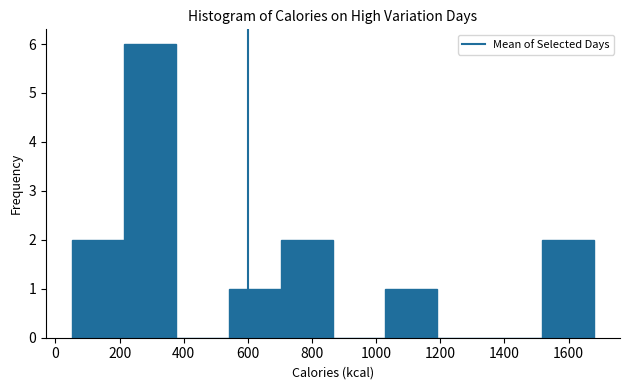

How tall is the bar that spans 540 to 700 on the x-axis? Neither the bar edges nor the heights are printed on the chart, so give them approximately, as read against the axes.

1